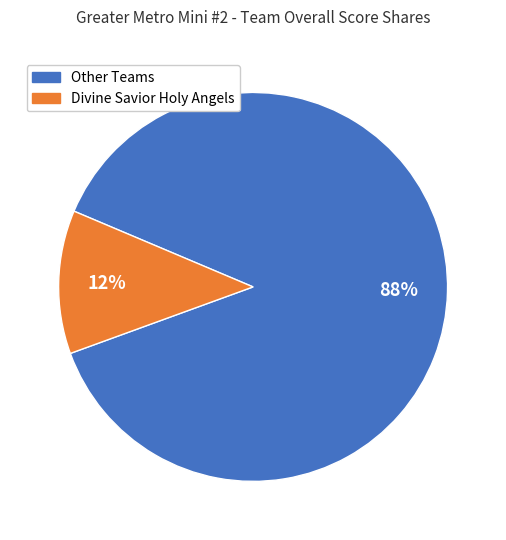

How many segments does this pie chart have?

2